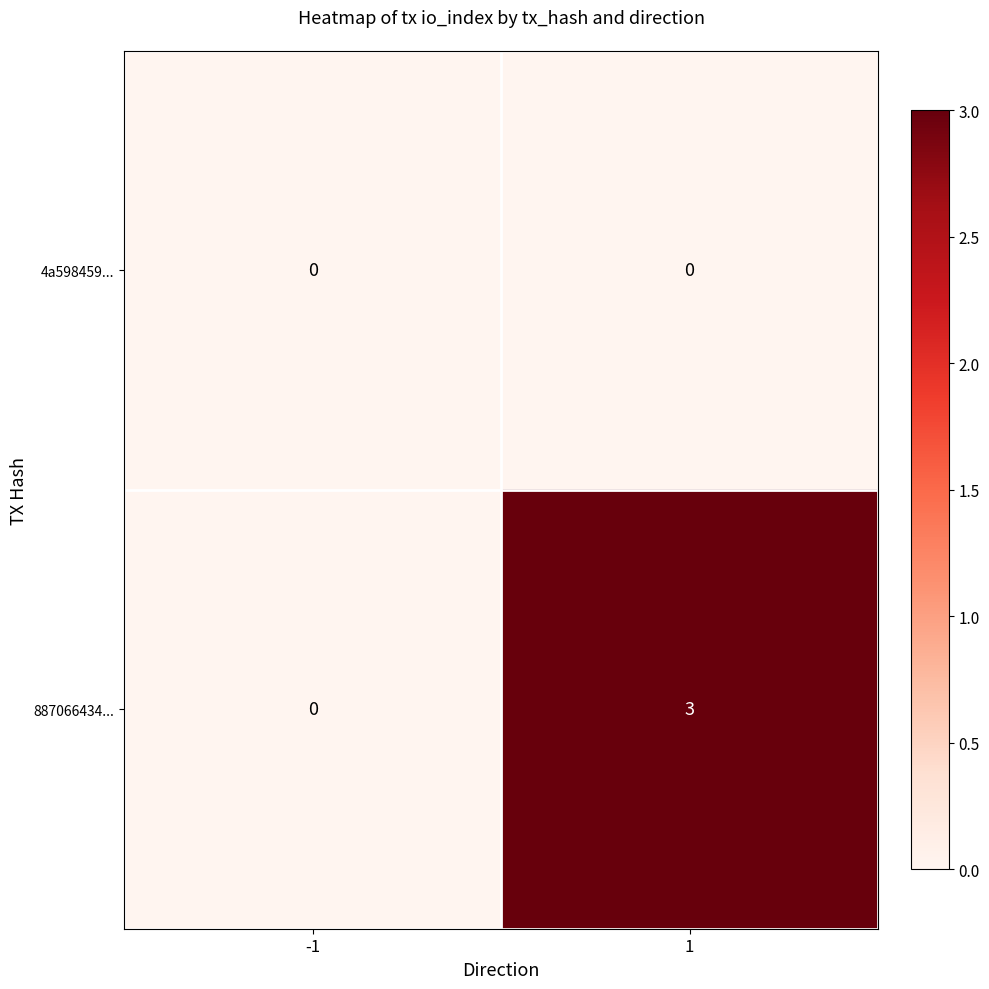

Which series has the largest total across all categories?

887066434...